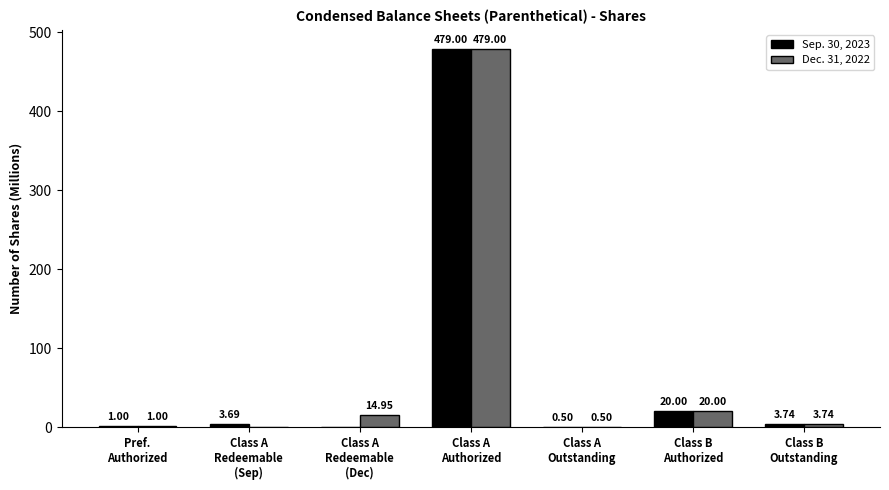

Where is Sep. 30, 2023 nearest to the value 239?

Class B
Authorized